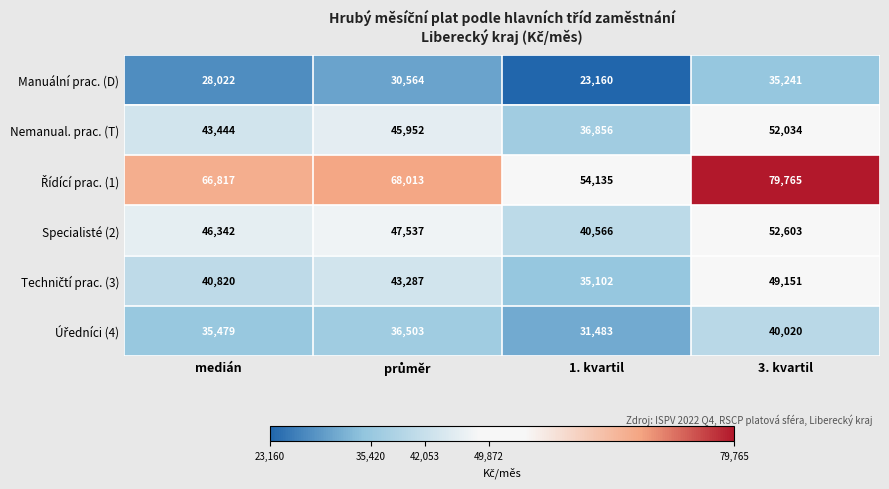

The Specialisté (2) series shows 52603 at 3. kvartil. True or false?

True